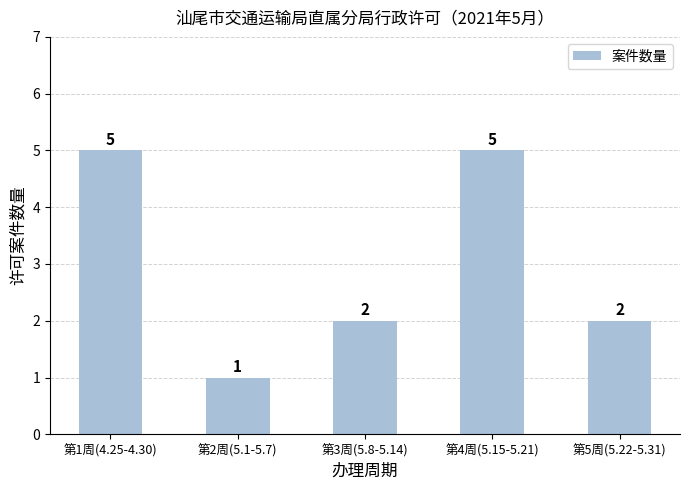

At which label does the data first exceed 2?

第1周(4.25-4.30)